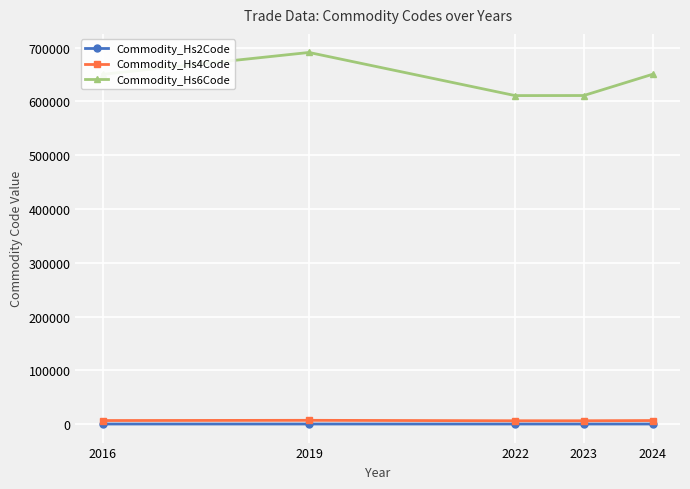

The value of Commodity_Hs6Code at 2016 is 650500. True or false?

True